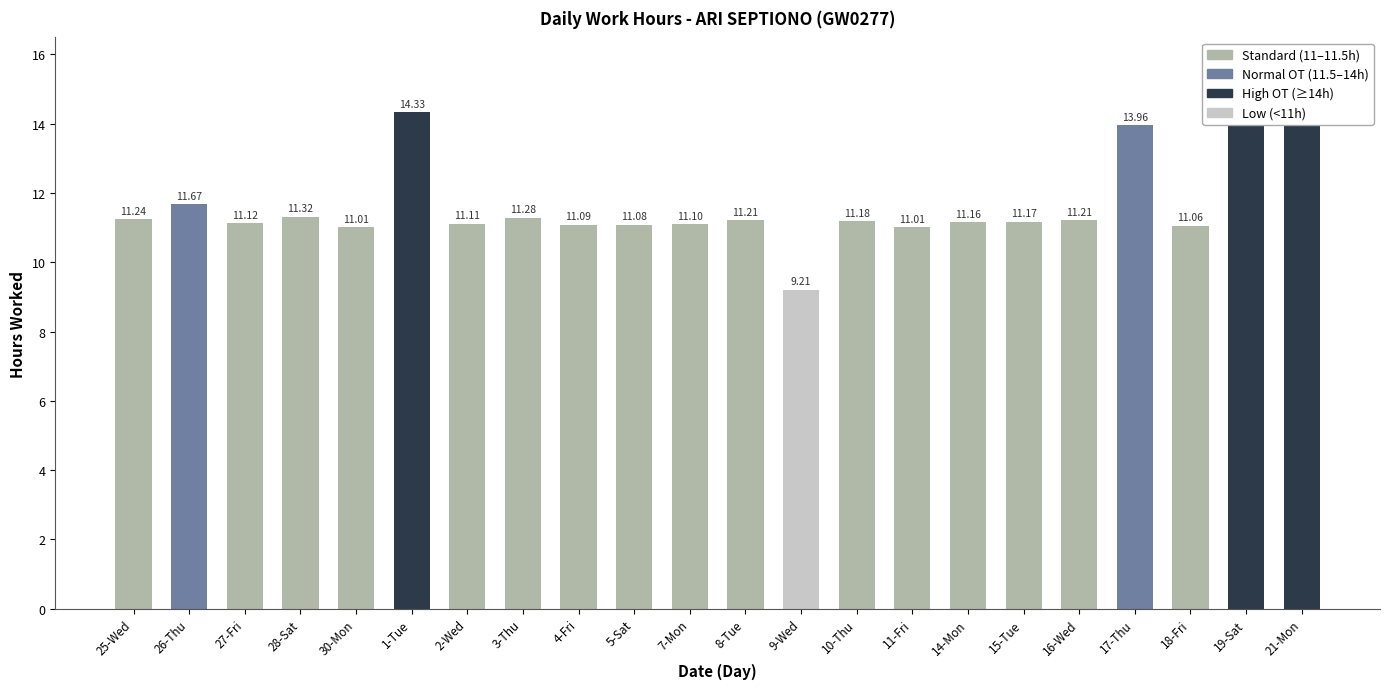

Where does the data first go above 11?

25-Wed